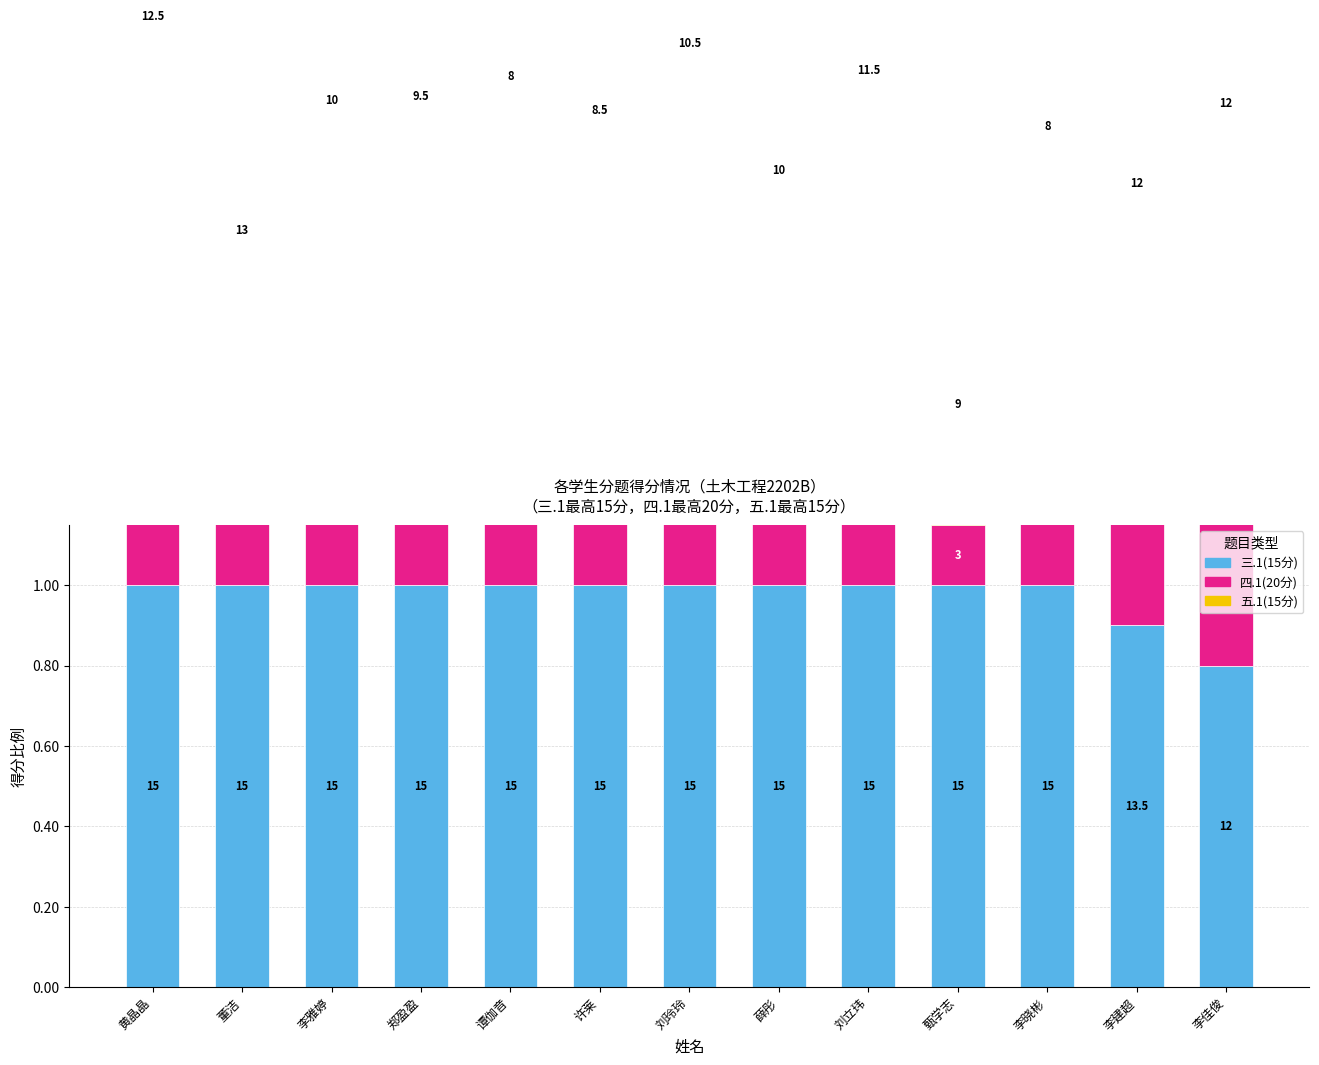

Which category has the lowest value across all series?

甄学志